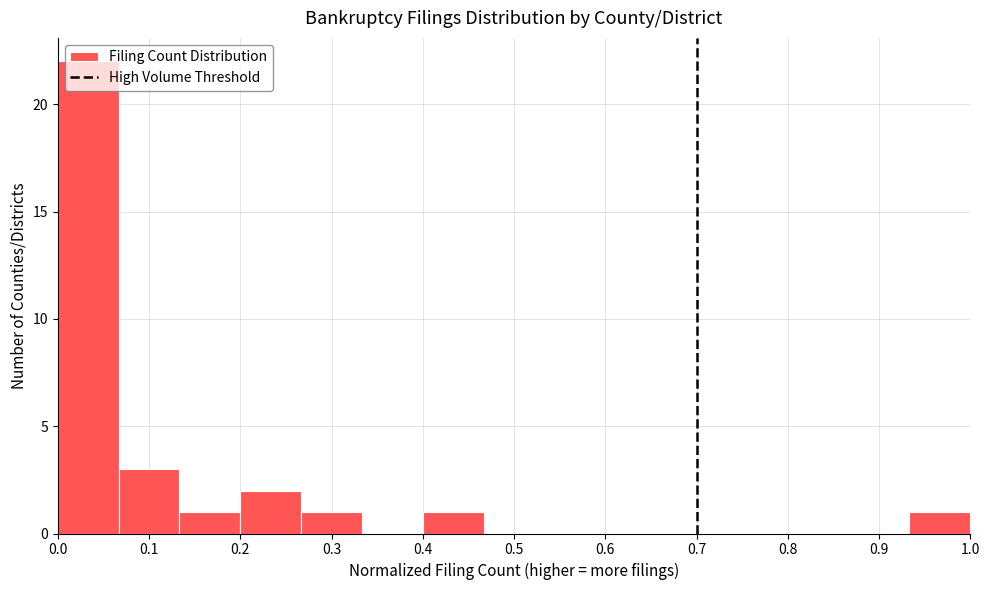

Over which range of the x-axis is the bar tallest?

0.00 to 0.07